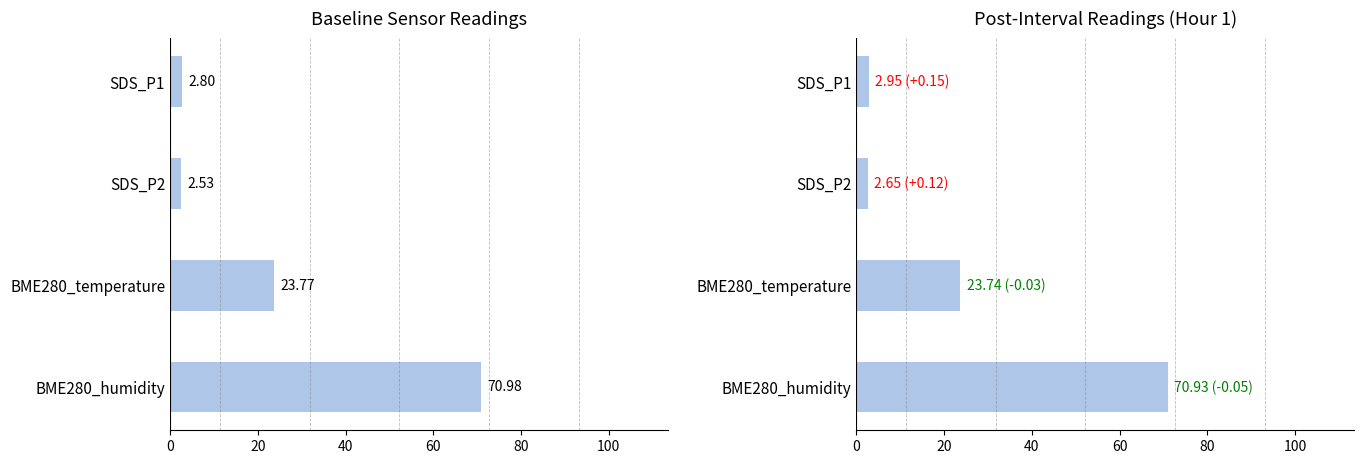

Is the value of SDS_P1 at SDS_P1 greater than the value of SDS_P2 at SDS_P2?

Yes